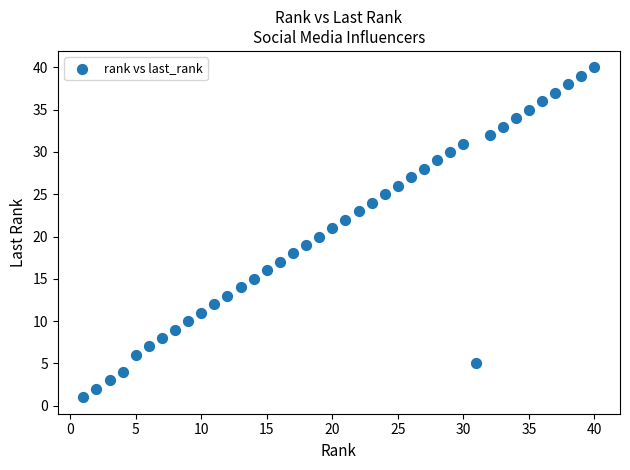

What is the range of X values (max minus min)?

39